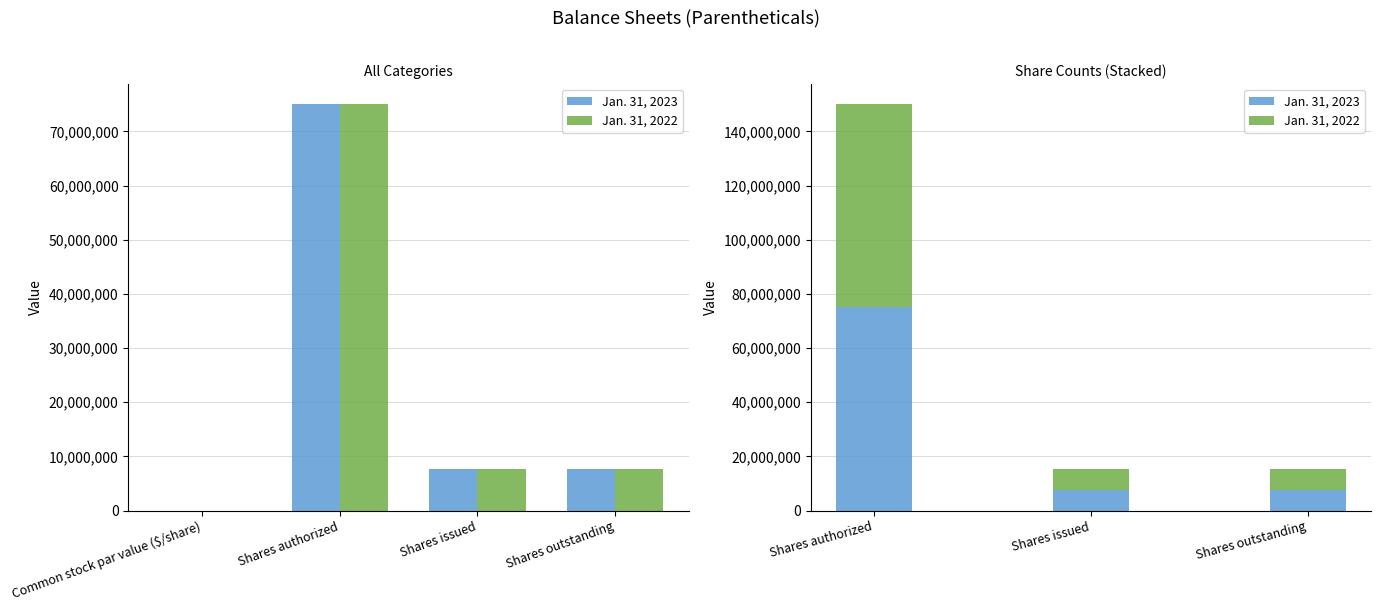

What is the difference between the maximum and second lowest values in the Jan. 31, 2022 series?

67370000